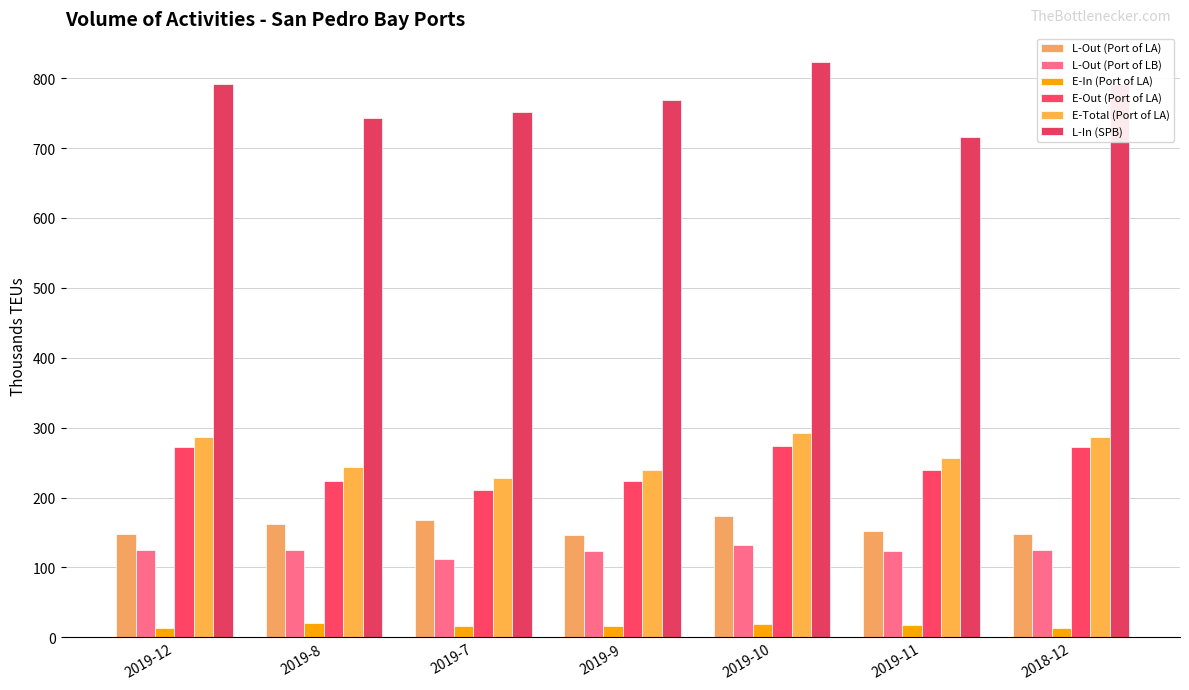

What position from the right is 2019-9?

4